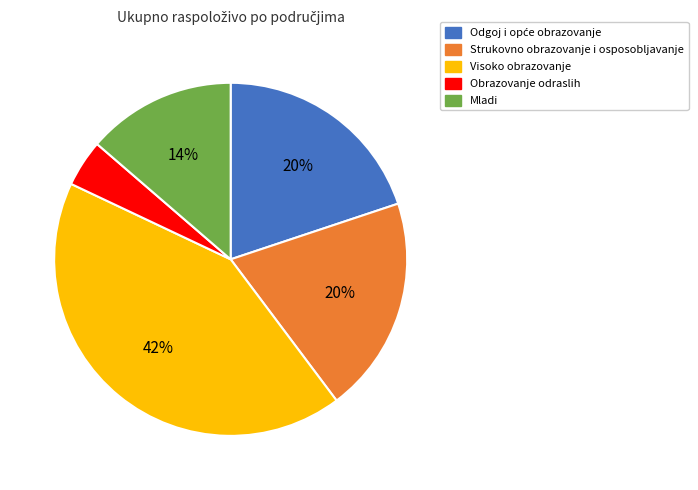

Does any single category account for the majority?

No